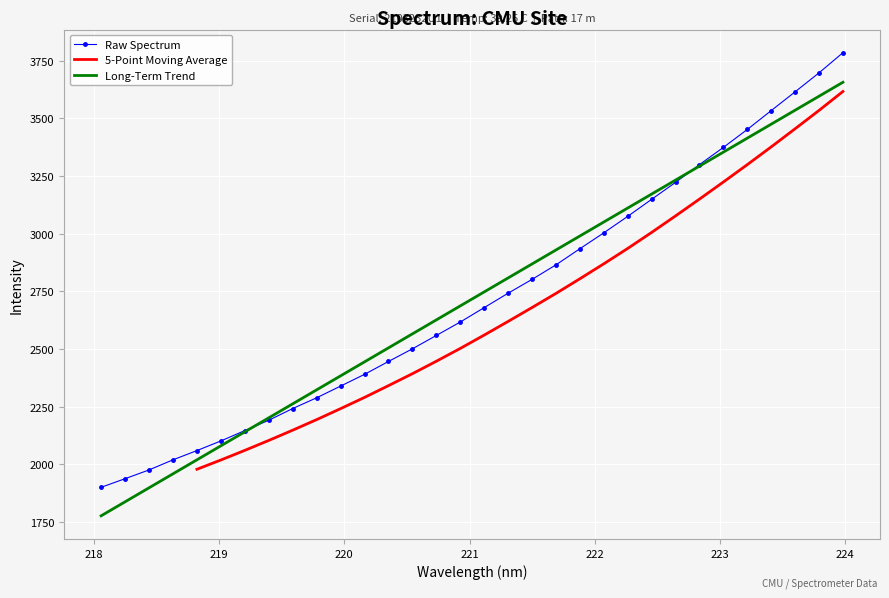

What is the change in value from 219.589 to 219.9712?

+97.2